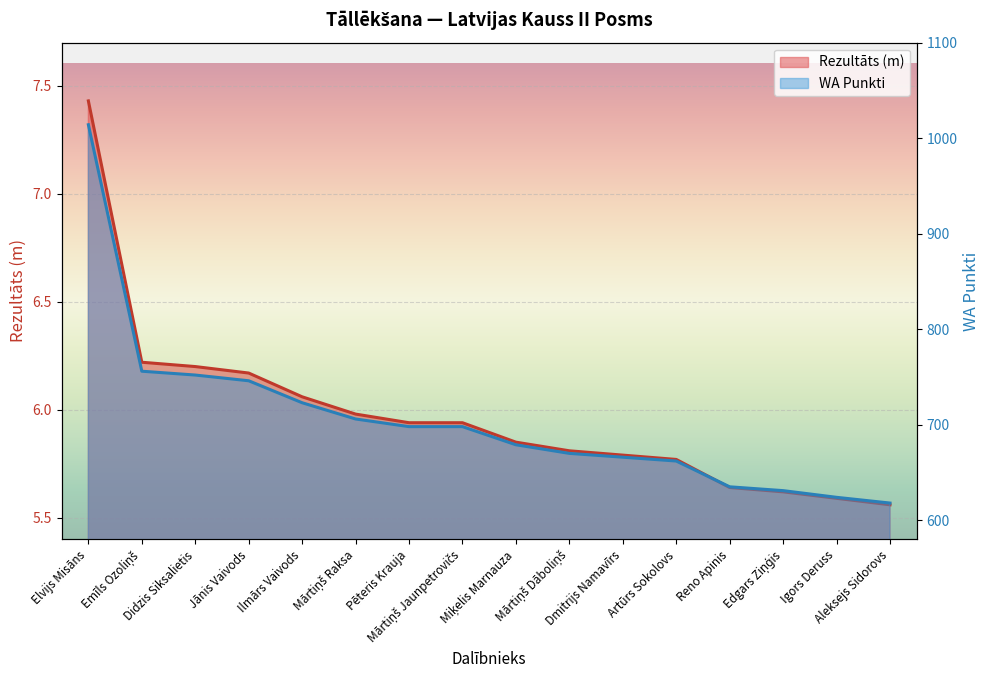

What is the maximum value shown in the chart?

1014.0